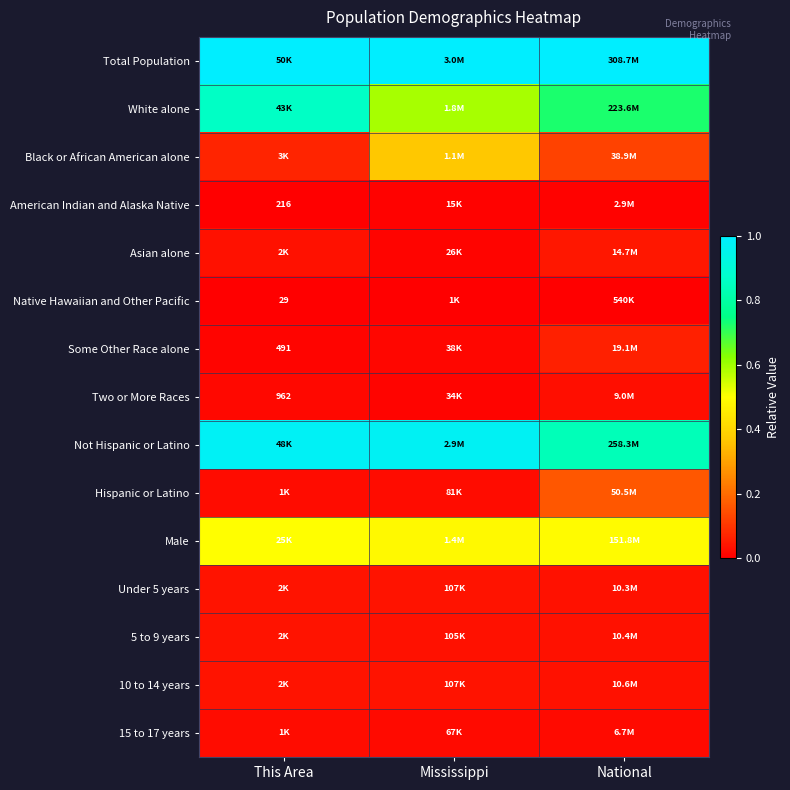

Rank the series by their maximum value, from highest to lowest.

Total Population, Not Hispanic or Latino, White alone, Male, Black or African American alone, Hispanic or Latino, Some Other Race alone, Asian alone, 5 to 9 years, 10 to 14 years, Under 5 years, Two or More Races, 15 to 17 years, American Indian and Alaska Native, Native Hawaiian and Other Pacific